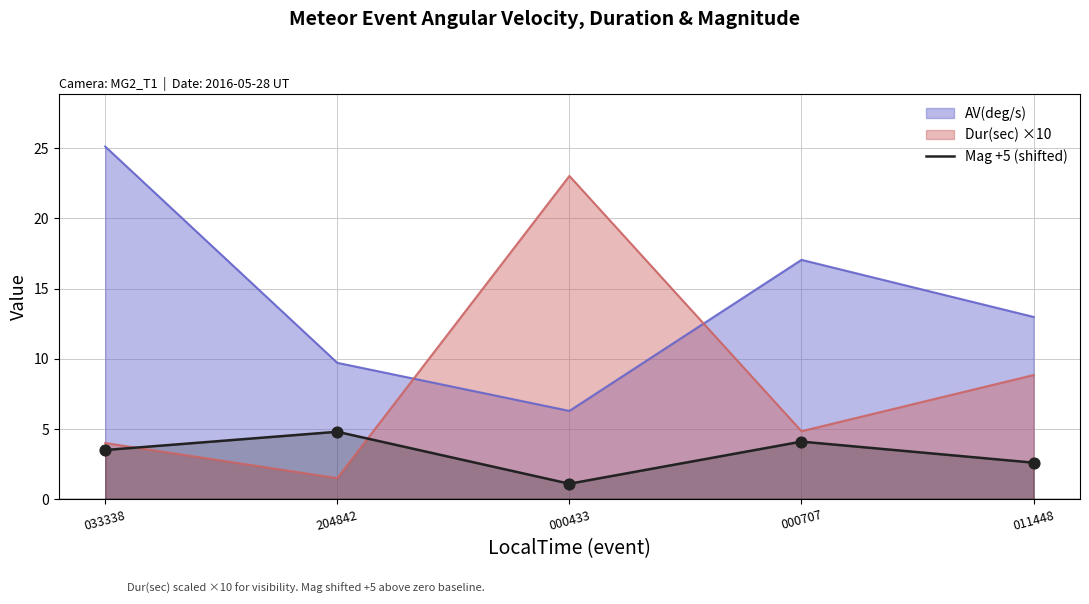

Between 033338 and 011448, which is larger?

033338